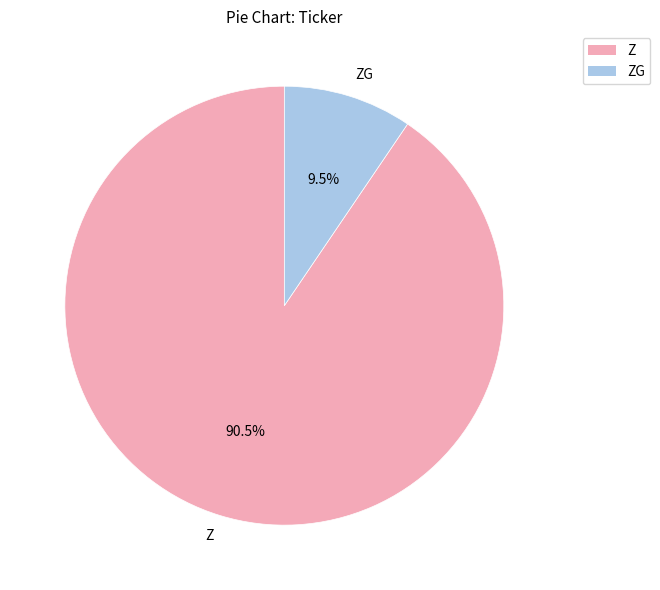

Which category has the smallest portion of the pie?

ZG